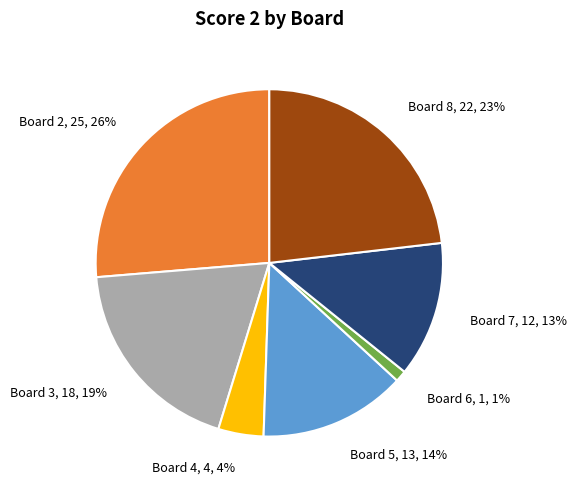

Count the number of slices in the pie.

7